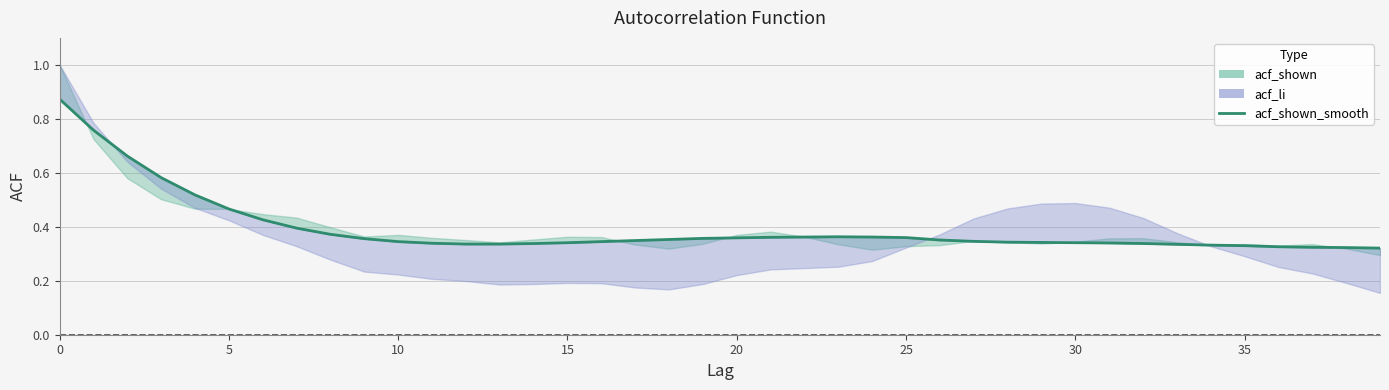

True or false: the data has more than 2 interior local peaks.

False